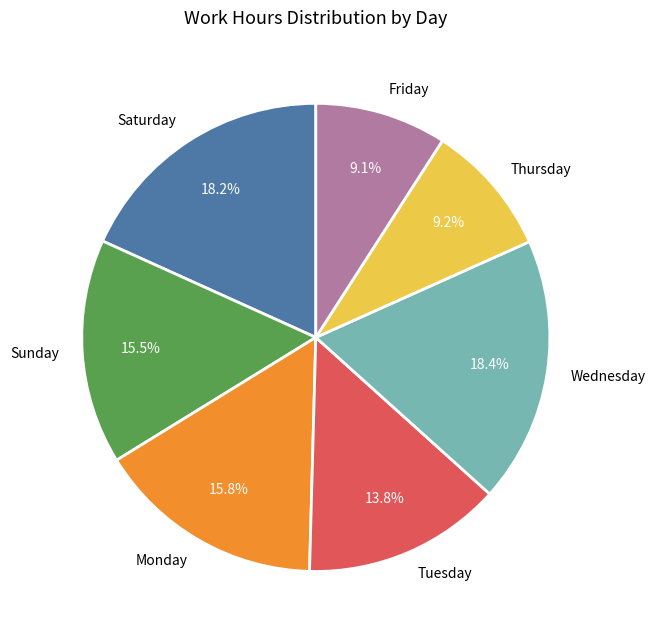

To the nearest percent, what is the difference between the largest and smallest slice percentages?

9%